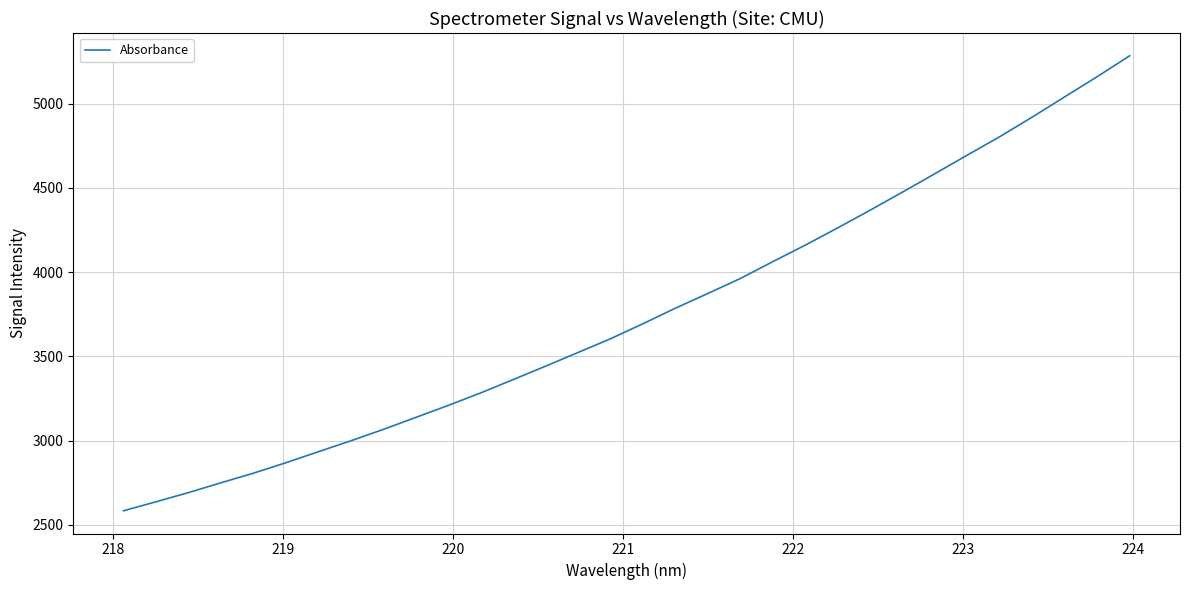

What is the maximum value shown in the chart?

5283.7